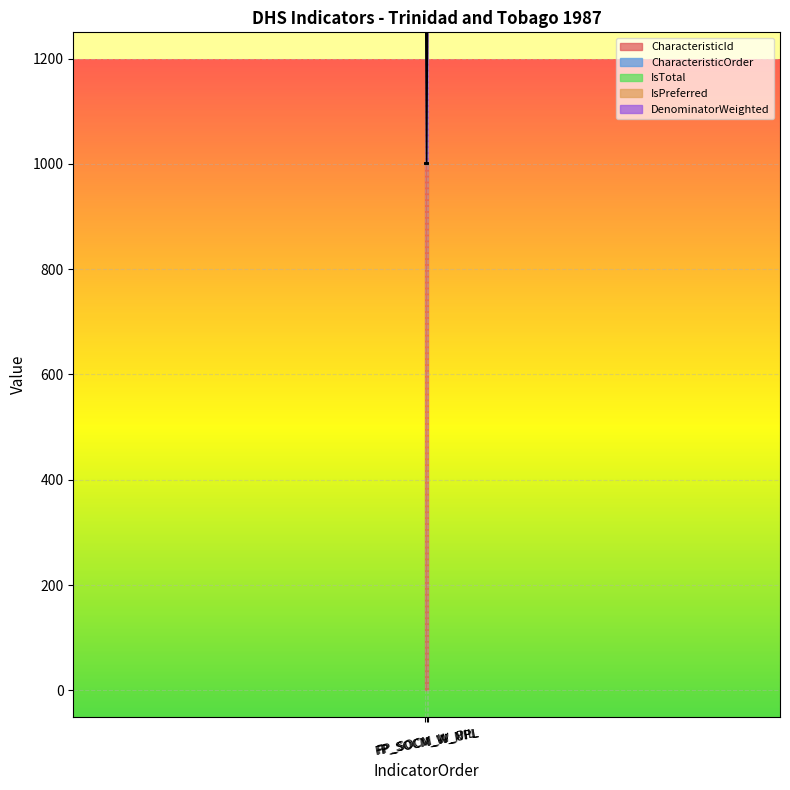

Reading left to right, list all the values displayed in this chart.

CharacteristicId: 1000	1000	1000
CharacteristicOrder: 0	0	0
IsTotal: 1	1	1
IsPreferred: 1	1	1
DenominatorWeighted: 359	0	359